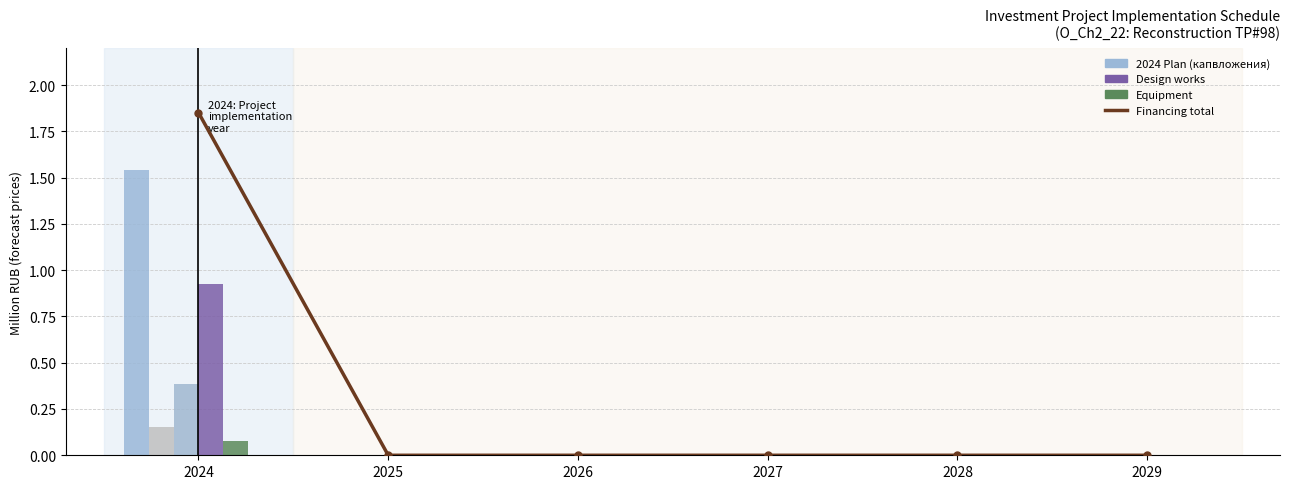

How many bars are there in each group?

6